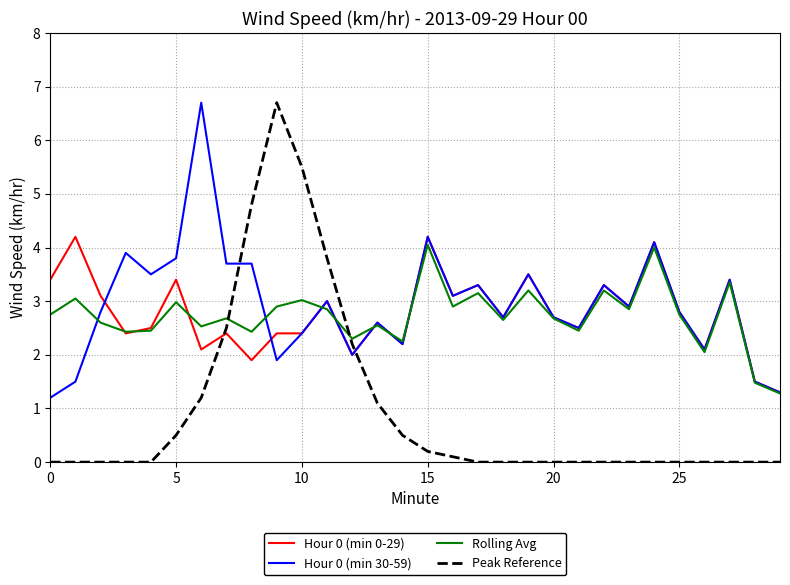

What is the maximum value shown in the chart?

6.7